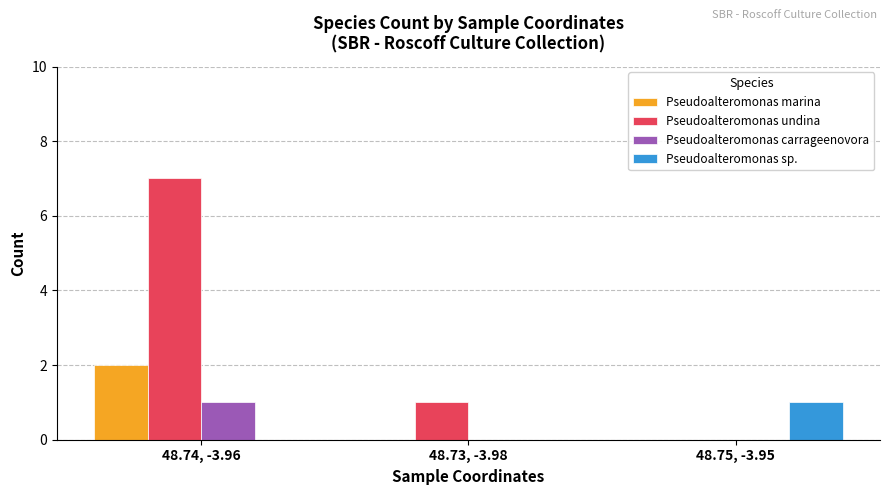

At which category does the chart reach its peak across all series?

48.74, -3.96